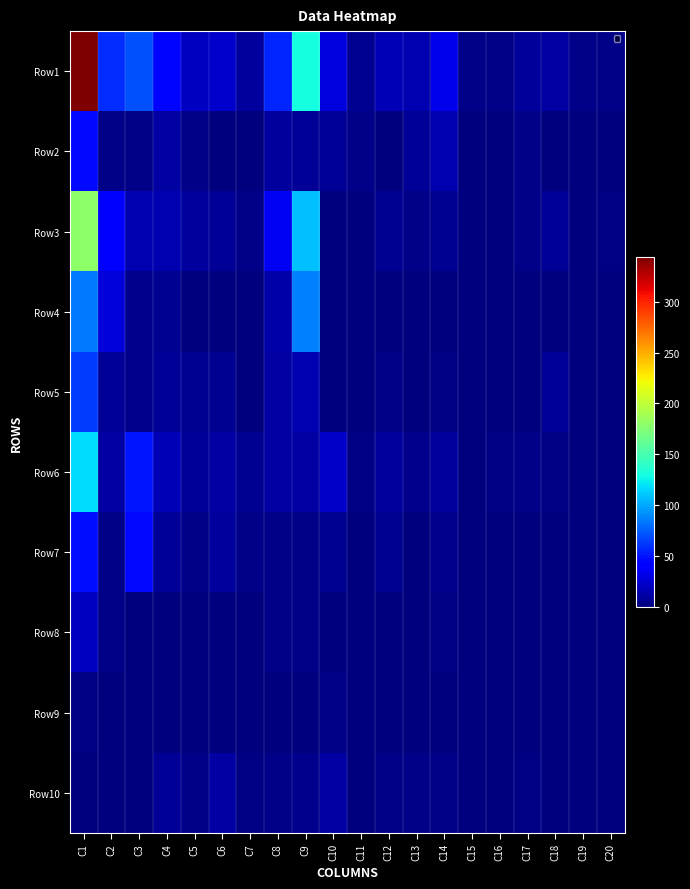

Which series has the largest total across all categories?

Row1